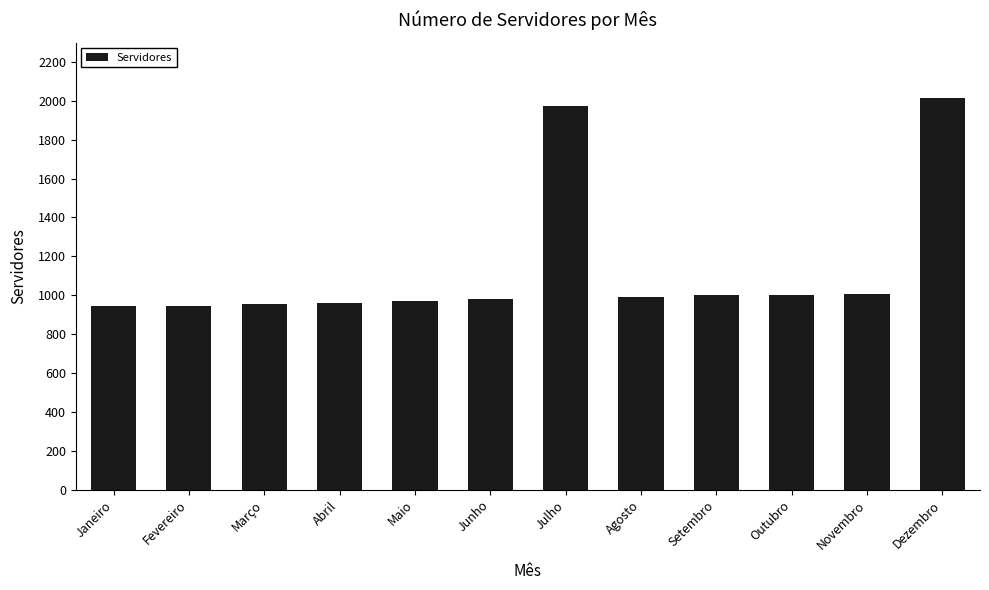

What is the difference between the second highest and second lowest values?

1026